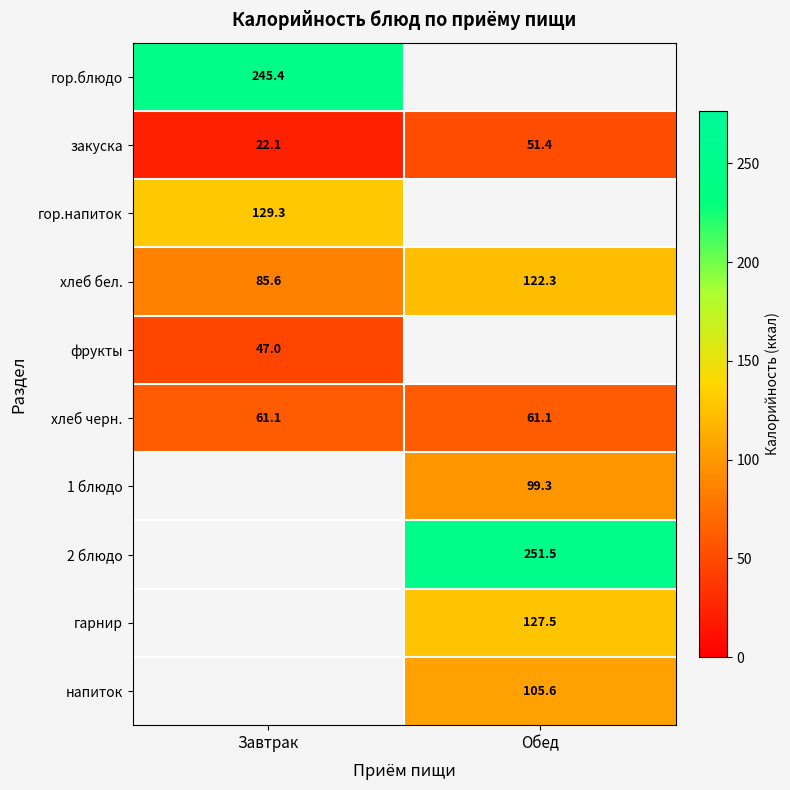

Which category has the highest value in the закуска series?

Обед